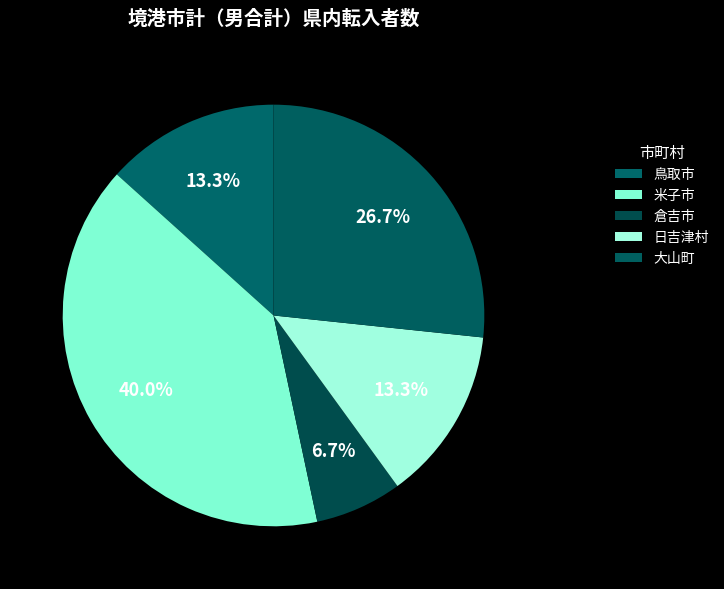

Which category has the biggest portion of the pie?

米子市